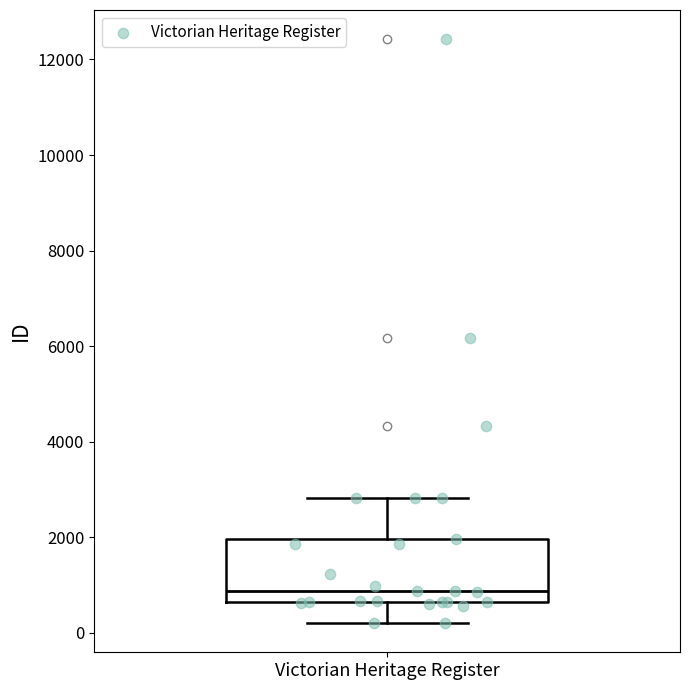

Where does the lower whisker of the box for Victorian Heritage Register end on the y-axis? The values are not printed on the chart, so give them approximately, as read against the axis.

200